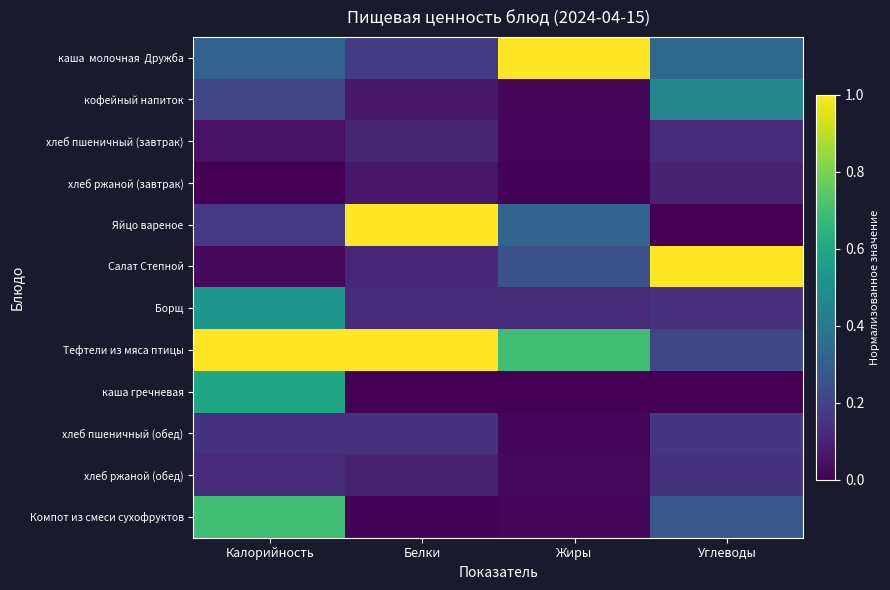

Rank the series at Белки from highest to lowest value.

Тефтели из мяса птицы, Яйцо вареное, каша молочная Дружба, хлеб пшеничный (обед), Борщ, Салат Степной, хлеб пшеничный (завтрак), хлеб ржаной (обед), кофейный напиток, хлеб ржаной (завтрак), Компот из смеси сухофруктов, каша гречневая